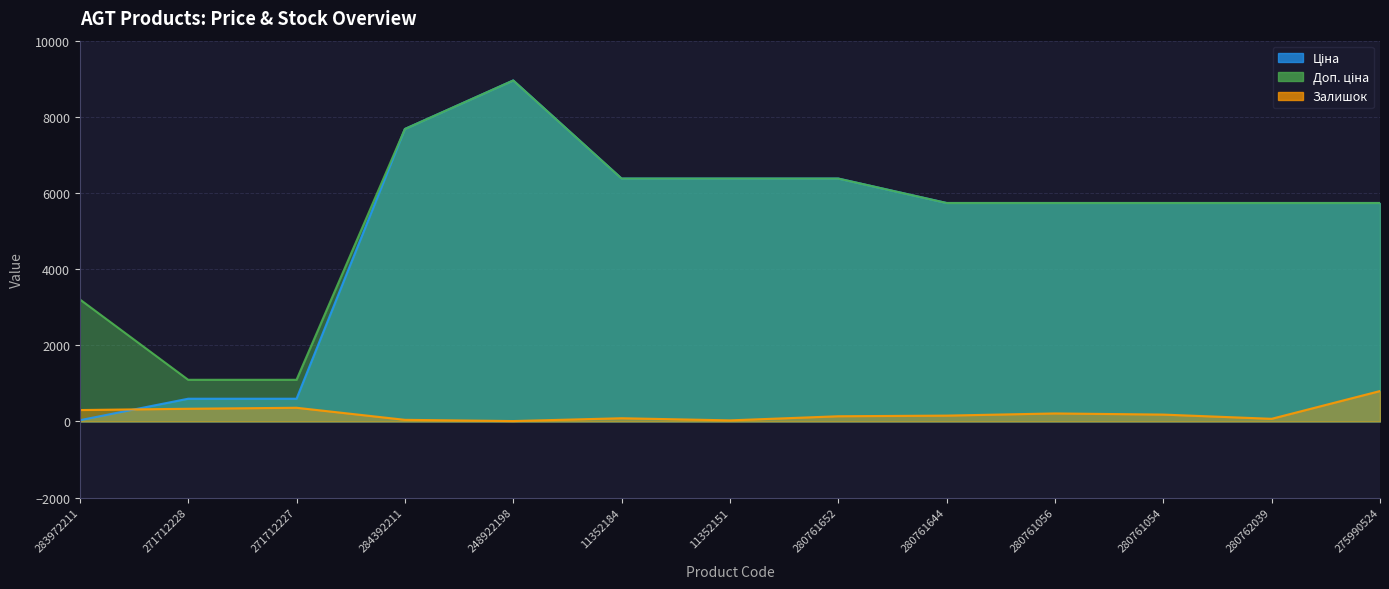

True or false: Ціна and Доп. ціна intersect in this chart.

False